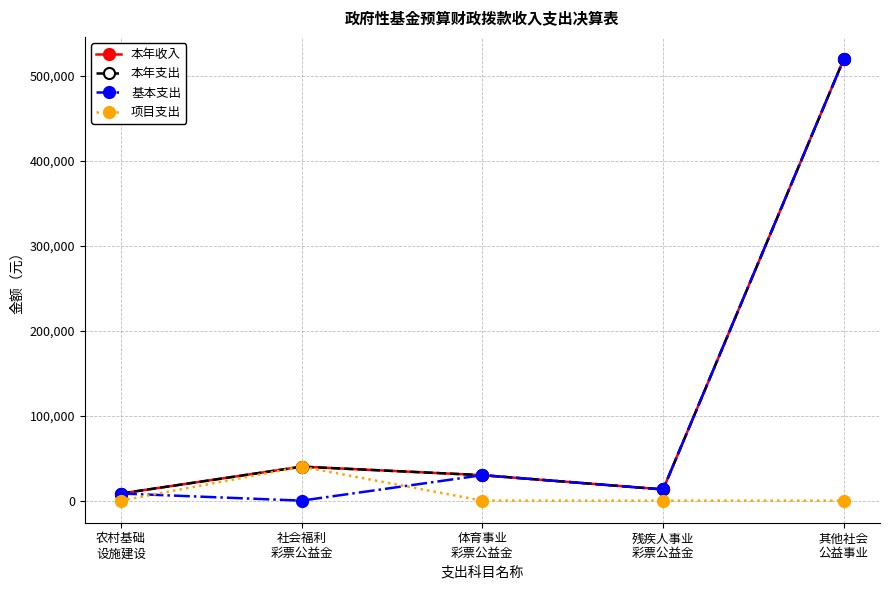

True or false: 基本支出 has more than 1 points higher than both neighbors.

False